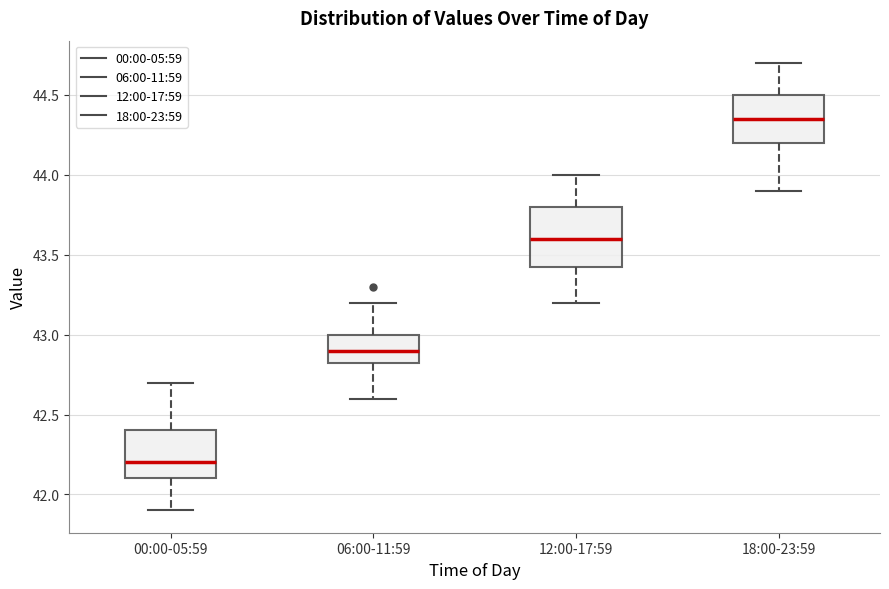

Reading left to right, read every box against the y-axis: the position of its median line, the range the box covers, and the ends of its whiskers. The values are not printed on the chart, so give them approximately, as read against the axis.

00:00-05:59: median 42.20, box 42.10 to 42.40, whiskers 41.90 to 42.70
06:00-11:59: median 42.90, box 42.85 to 43.00, whiskers 42.60 to 43.20
12:00-17:59: median 43.60, box 43.45 to 43.80, whiskers 43.20 to 44.00
18:00-23:59: median 44.35, box 44.20 to 44.50, whiskers 43.90 to 44.70